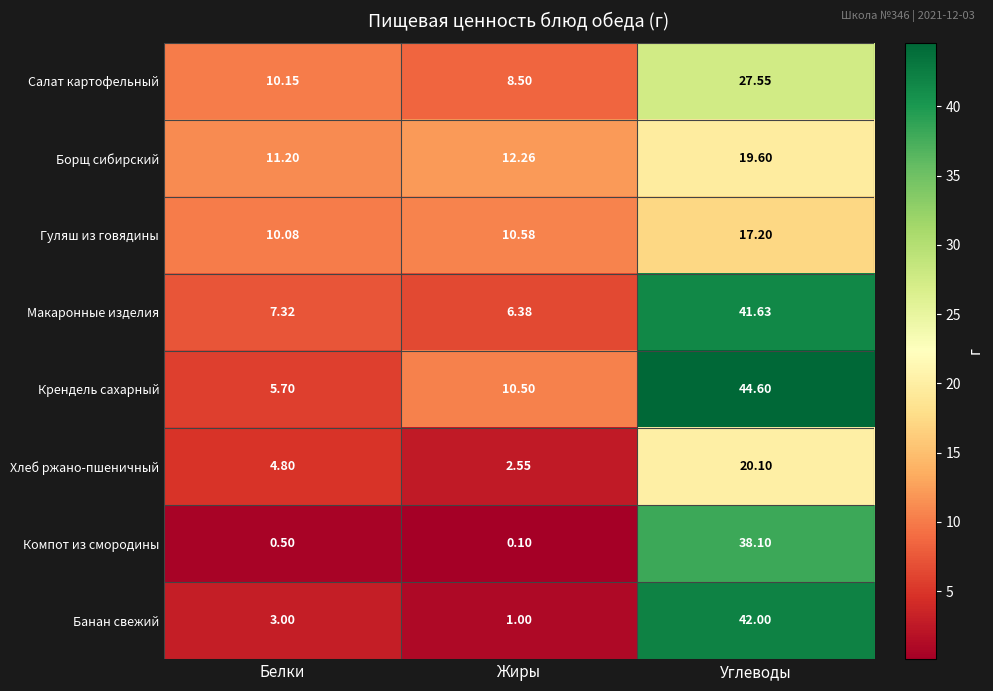

Rank the categories by Крендель сахарный value from highest to lowest.

Углеводы, Жиры, Белки